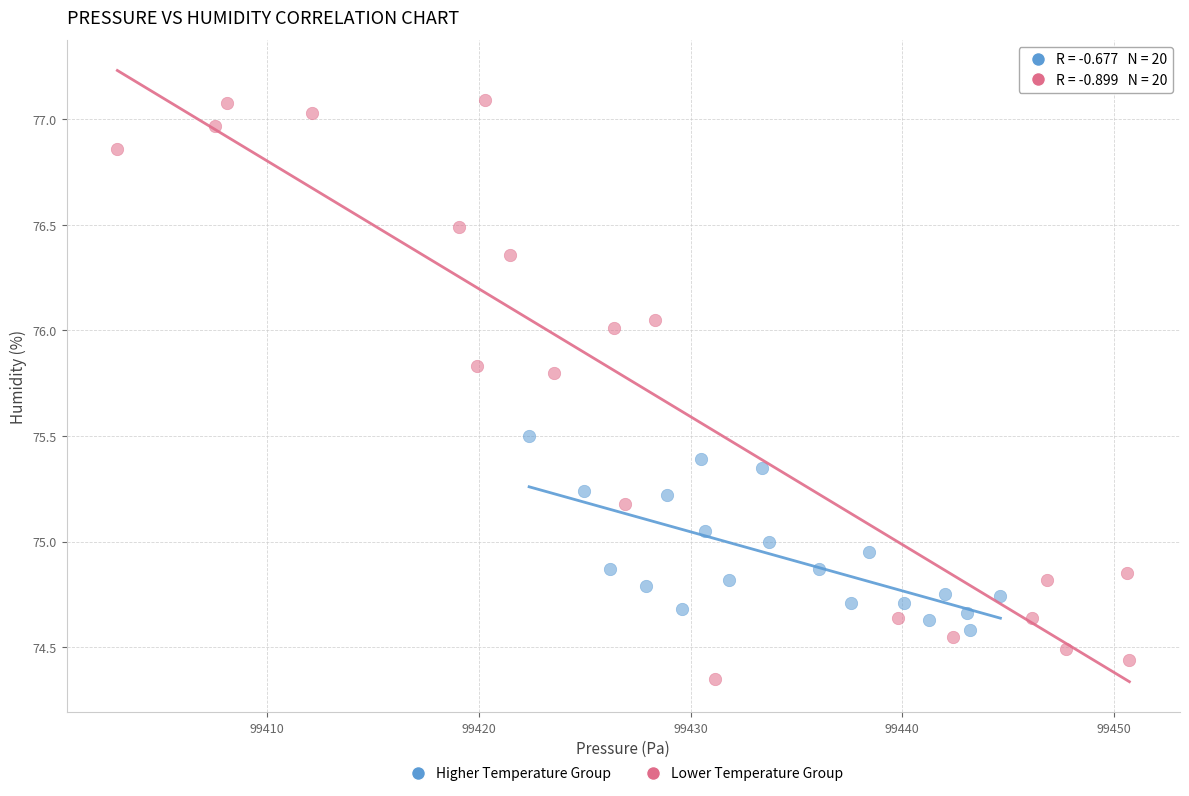

Which series contains the highest Y value?

Lower Temperature Group